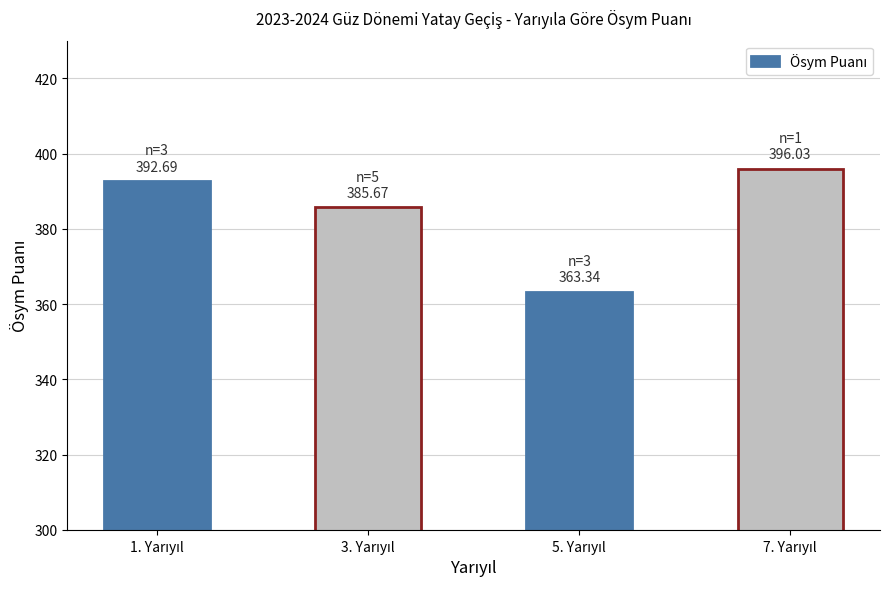

What is the minimum value shown in the chart?

363.3